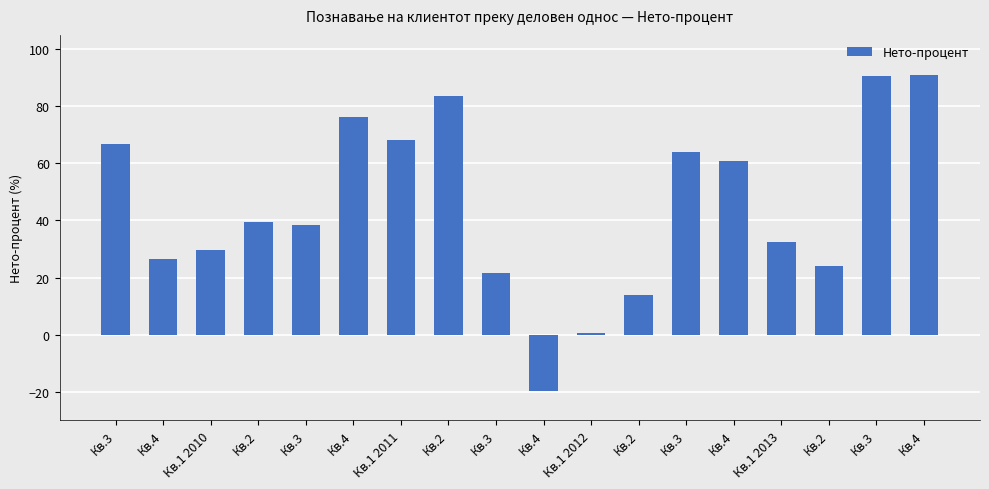

What is the label of the 13th bar from the right?

Кв.4